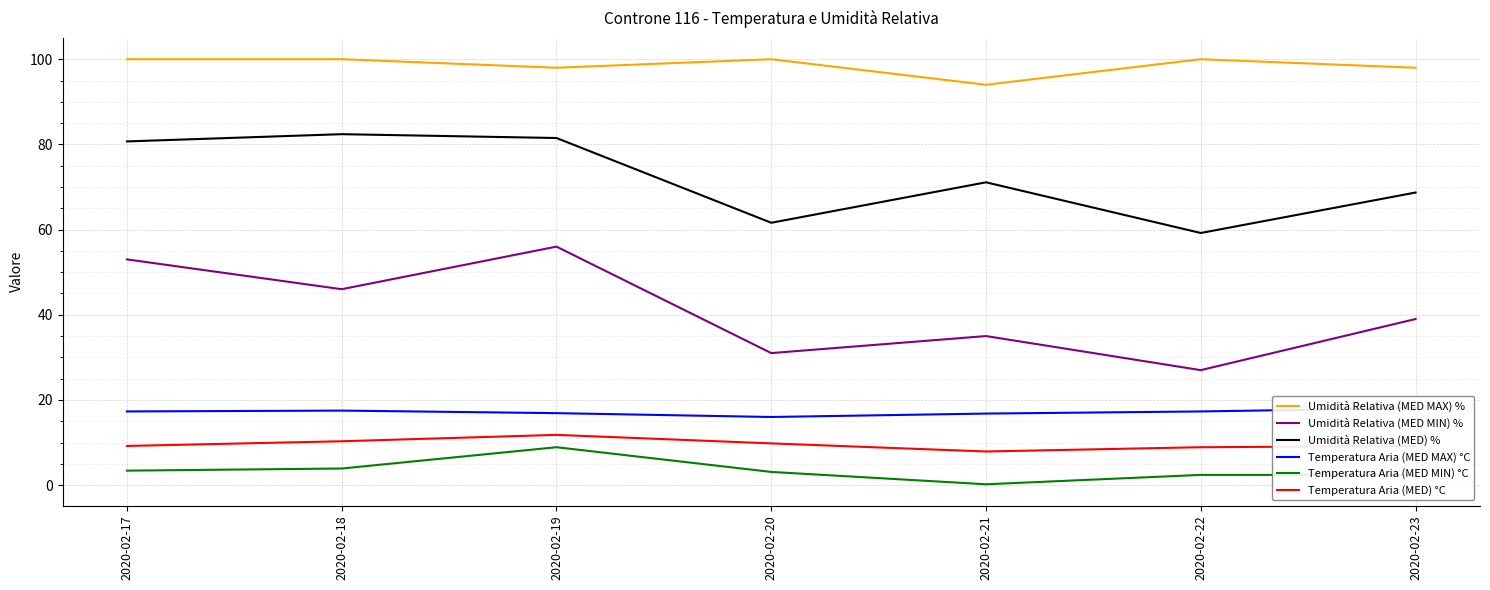

In Umidità Relativa (MED MAX) %, how many points are lower than both neighbors (excluding endpoints)?

2